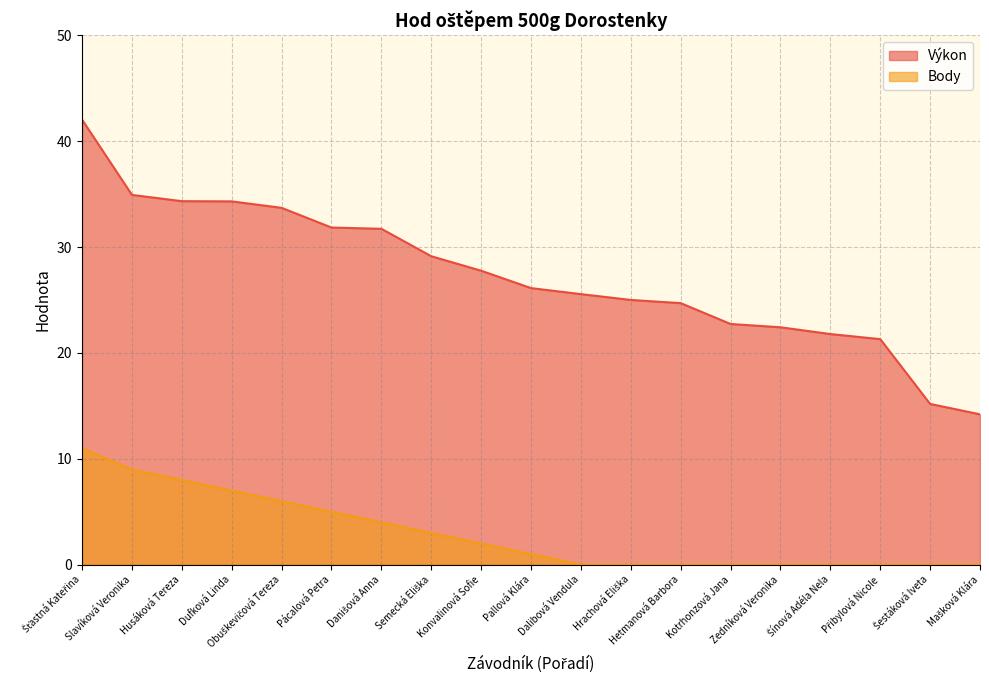

What position from the left is Semecká Eliška?

8